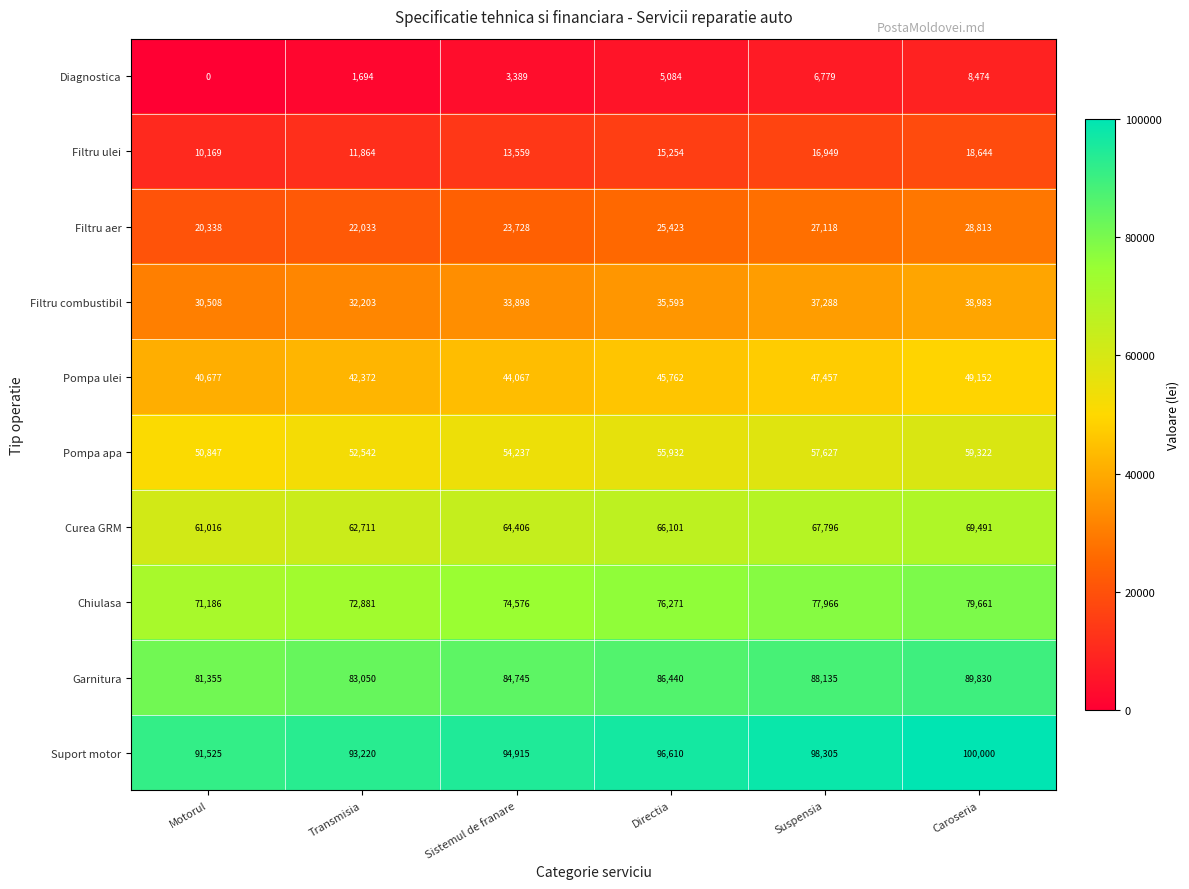

What is the sum of the Filtru combustibil values at Suspensia and Directia?

72881